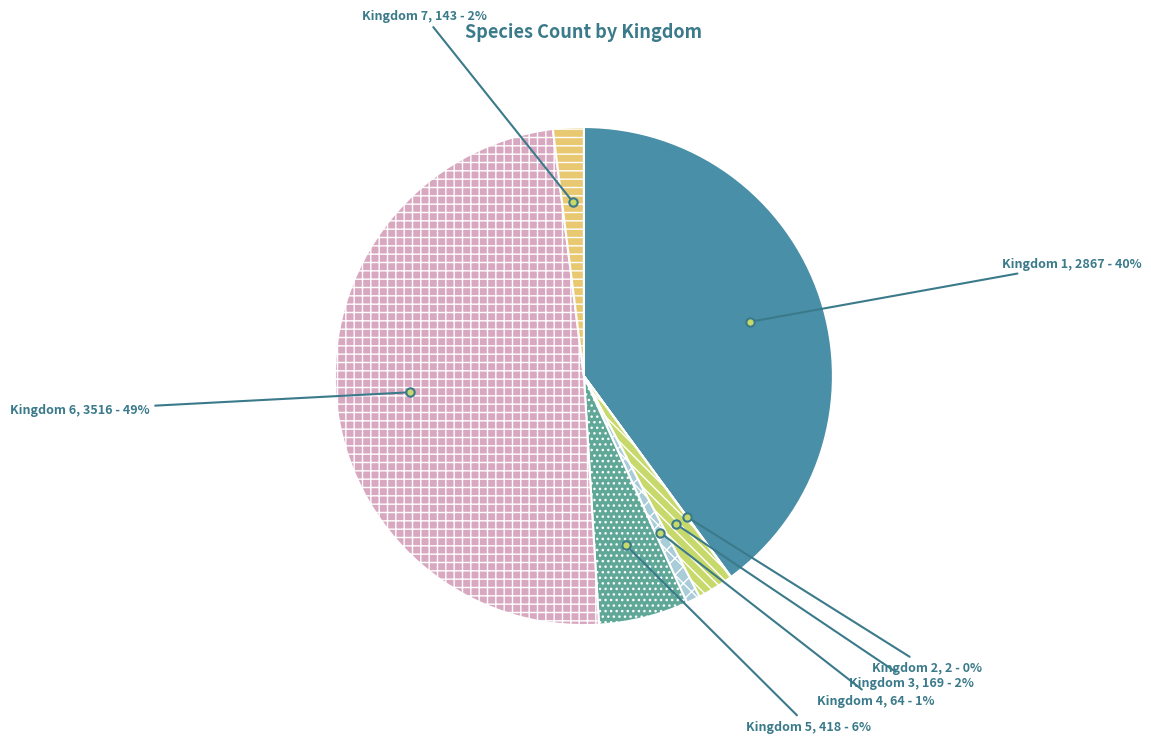

To the nearest percent, what percentage of the pie is Kingdom 1?

40%